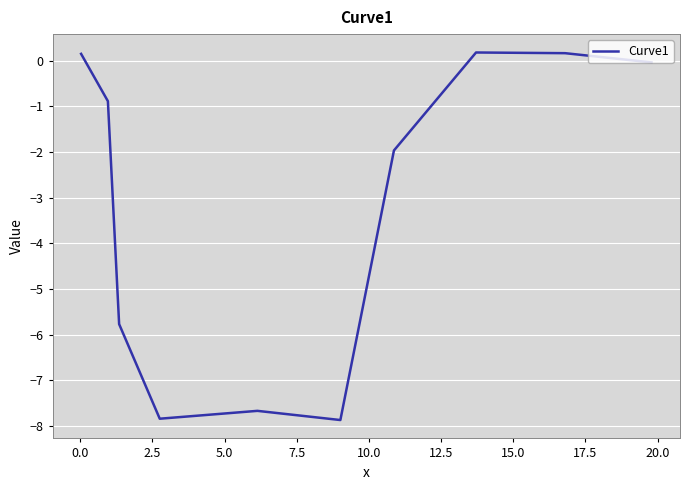

What is the difference between the maximum and minimum values?

8.0